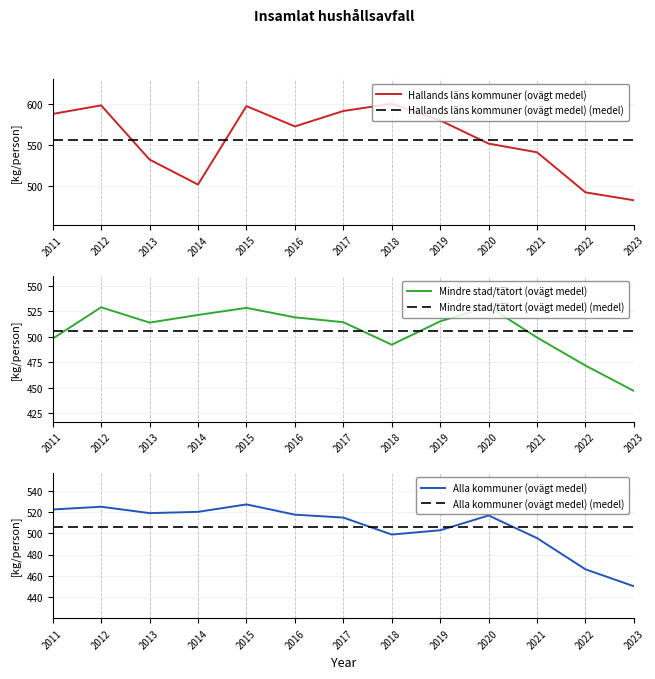

True or false: Hallands läns kommuner (ovägt medel) (medel) has a value of 556.3 at 2013.

True